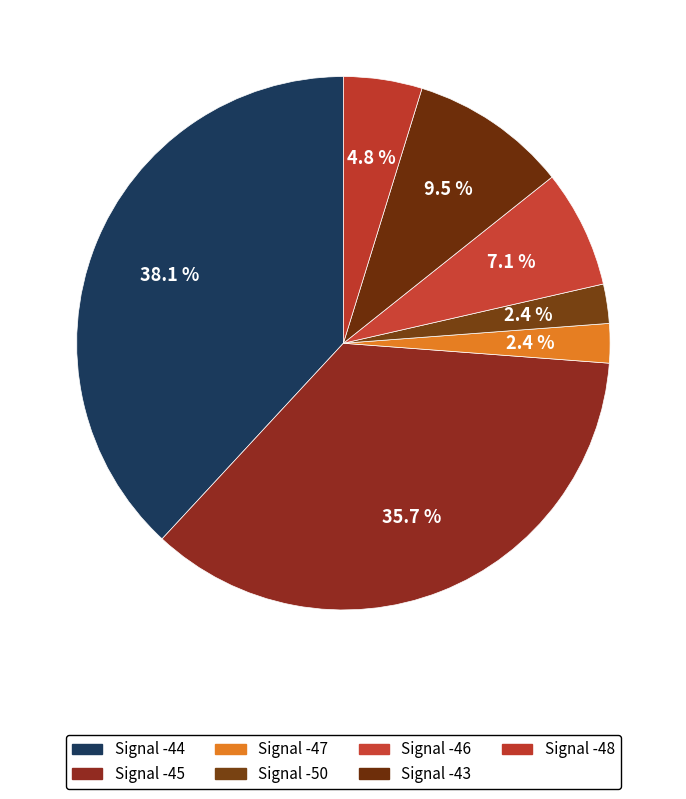

How many segments does this pie chart have?

7